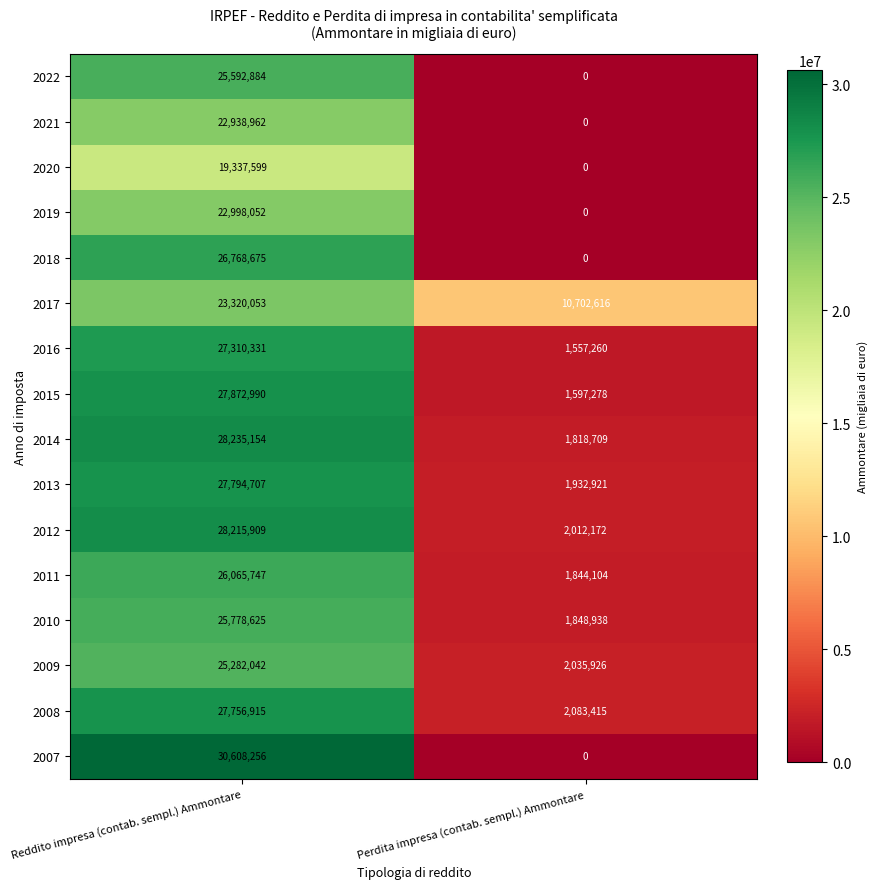

What value does the 2017 series have at Reddito impresa (contab. sempl.) Ammontare?

23320053